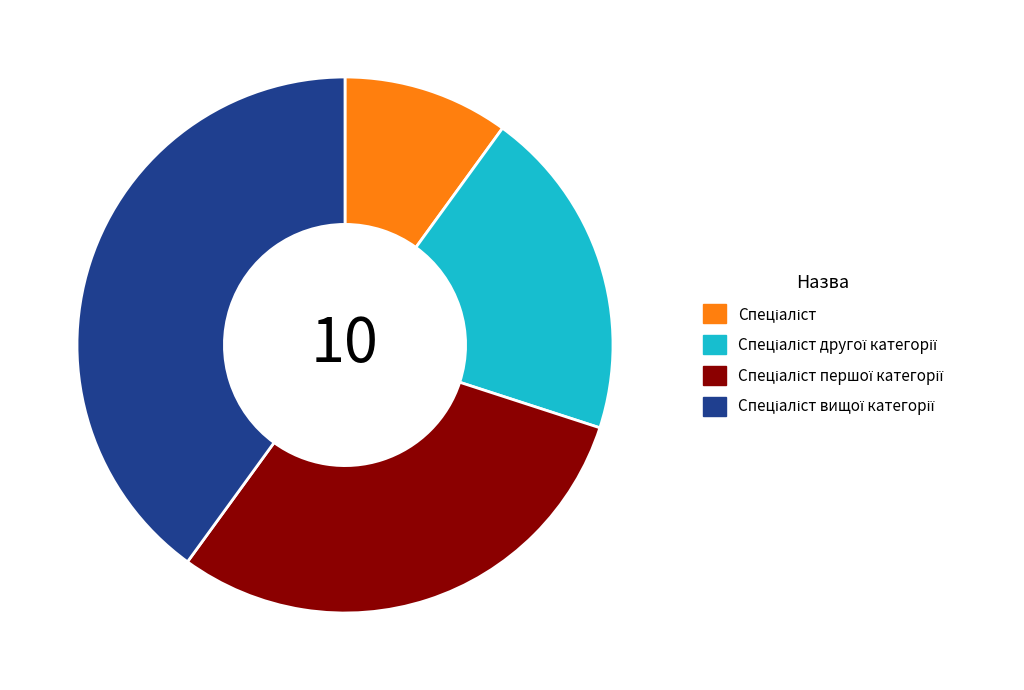

How many slices are in this pie chart?

4